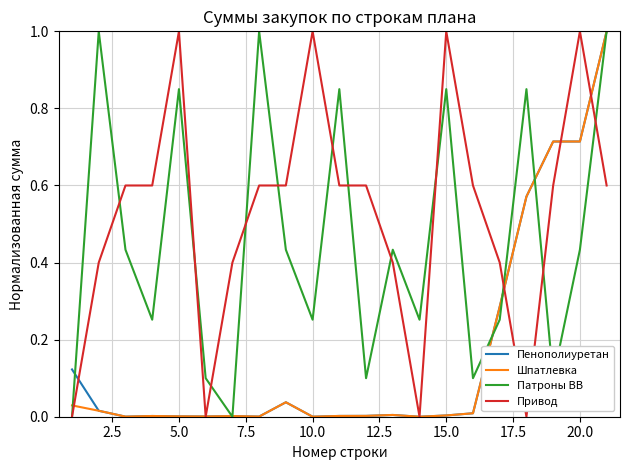

Which series has the largest total across all categories?

Привод